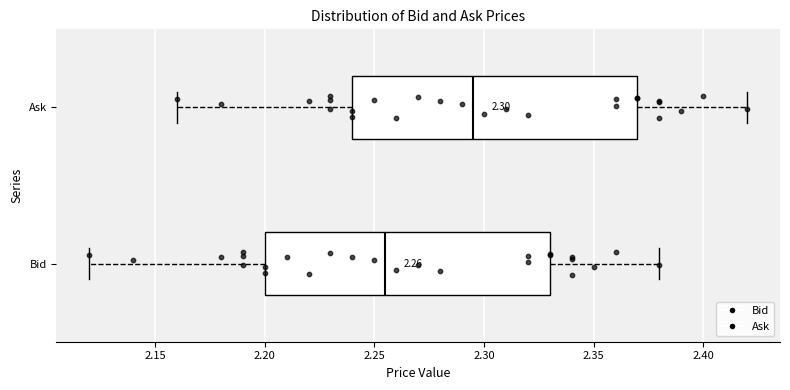

Which box has the furthest to the right median line?

Ask